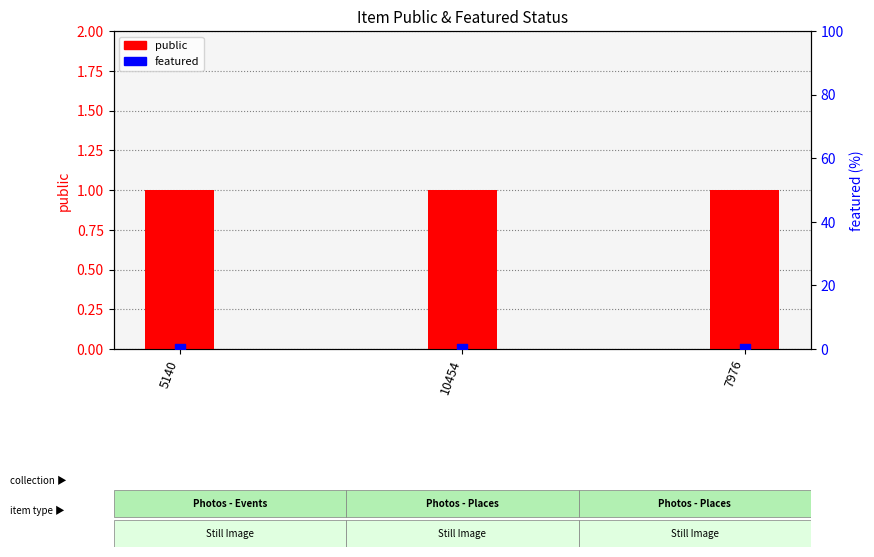

At how many categories does at least one series exceed 0?

3